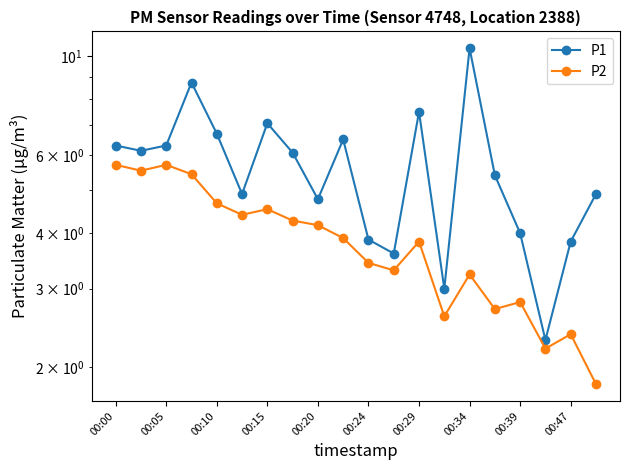

Reading left to right, what are all the values shown in this chart?

P1: 6.3	6.1	6.3	8.7	6.7	4.9	7.1	6.1	4.8	6.5	3.9	3.6	7.5	3.0	10.4	5.4	4.0	2.3	3.8	4.9
P2: 5.7	5.5	5.7	5.4	4.7	4.4	4.5	4.3	4.2	3.9	3.4	3.3	3.8	2.6	3.2	2.7	2.8	2.2	2.4	1.8